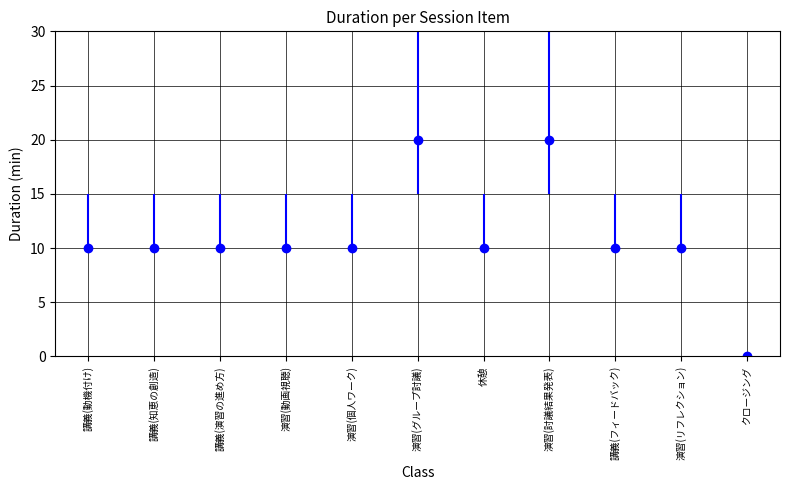

Reading right to left, what are all the values shown in this chart?

クロージング=0	演習(リフレクション)=10	講義(フィードバック)=10	演習(討議結果発表)=20	休憩=10	演習(グループ討議)=20	演習(個人ワーク)=10	演習(動画視聴)=10	講義(演習の進め方)=10	講義(知恵の創造)=10	講義(動機付け)=10